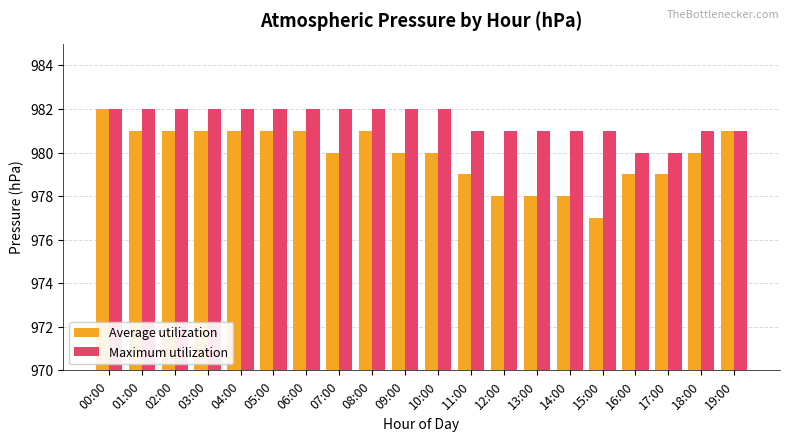

The value of Maximum utilization at 08:00 is 1450. True or false?

False